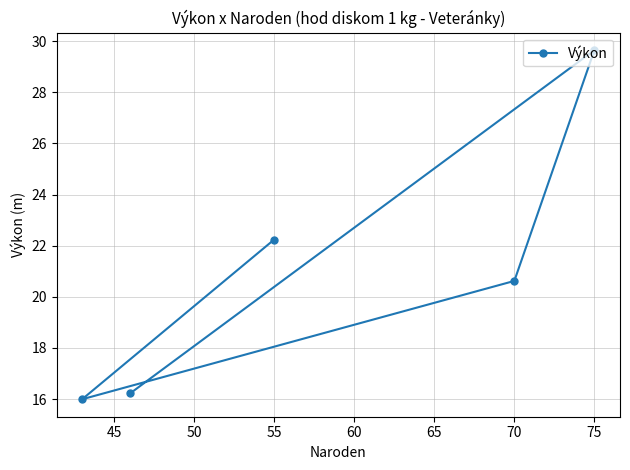

What is the difference between the maximum and minimum values?

13.7